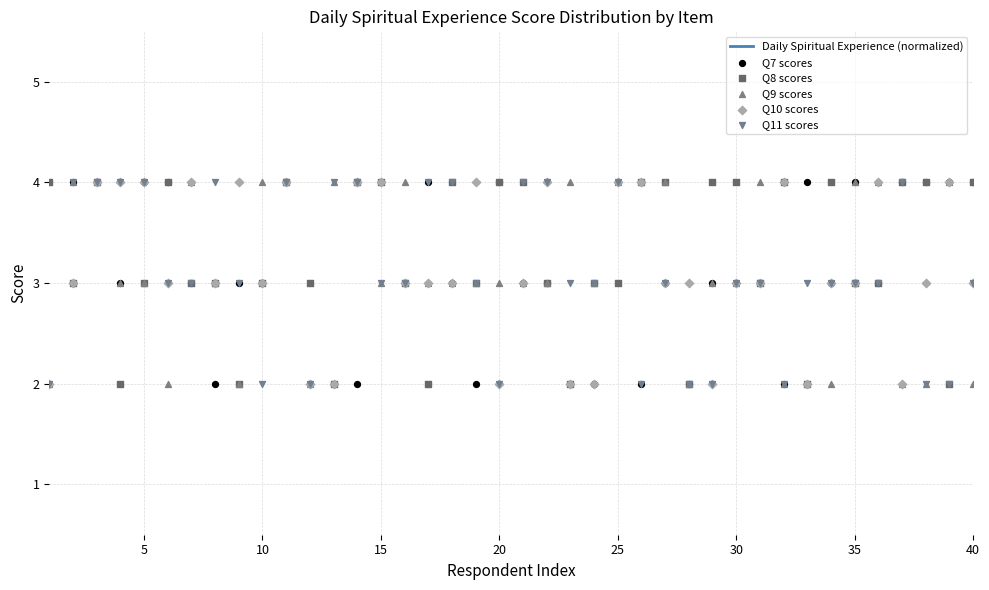

At which category is the sum across all series the highest?

10